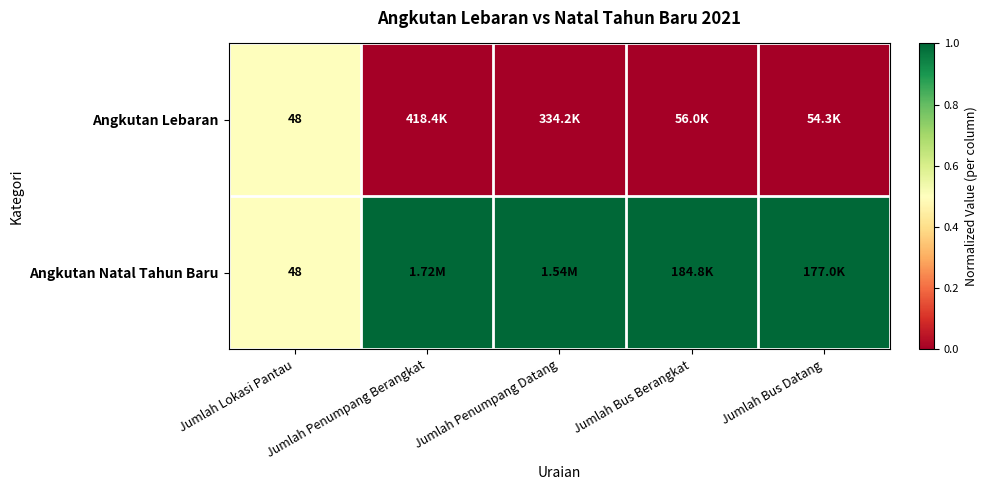

At how many categories does at least one series exceed 0?

5